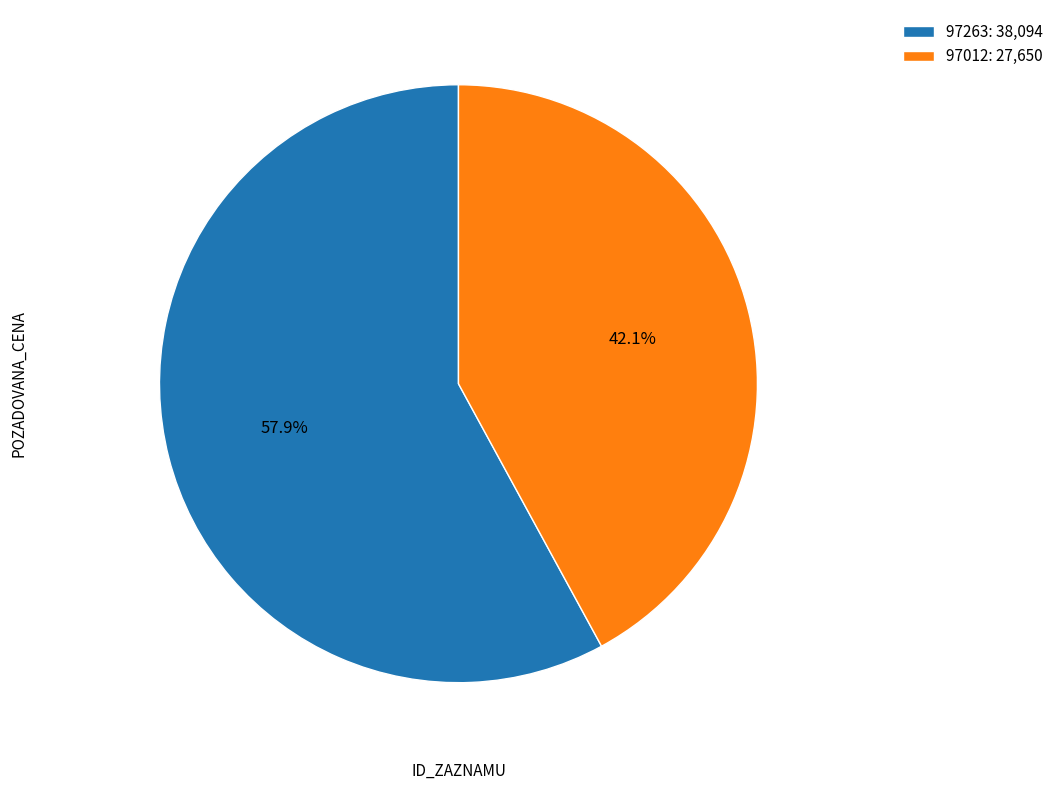

Which has a higher value, 97012: 27,650 or 97263: 38,094?

97263: 38,094